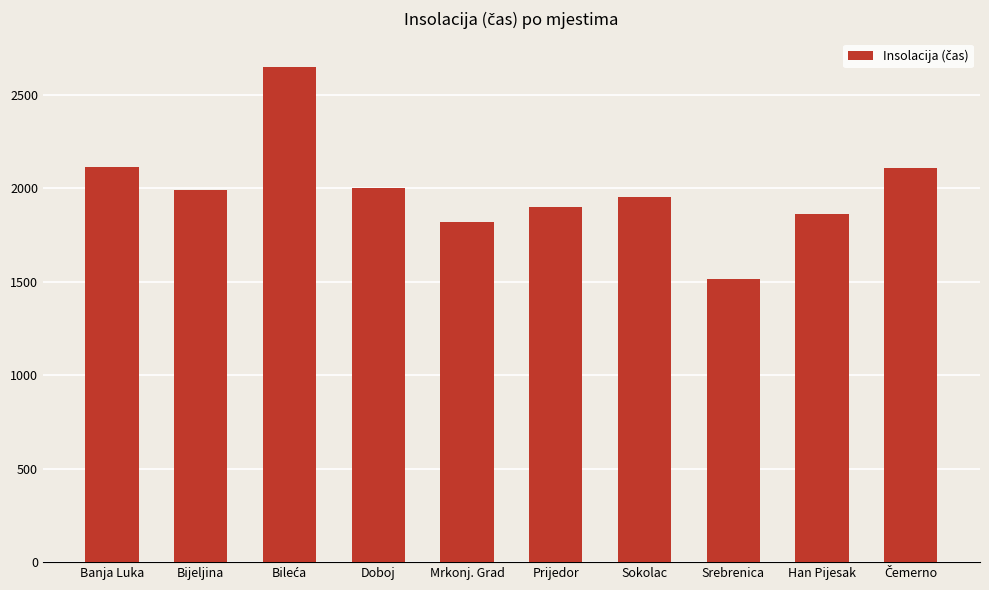

What is the minimum value shown in the chart?

1513.0